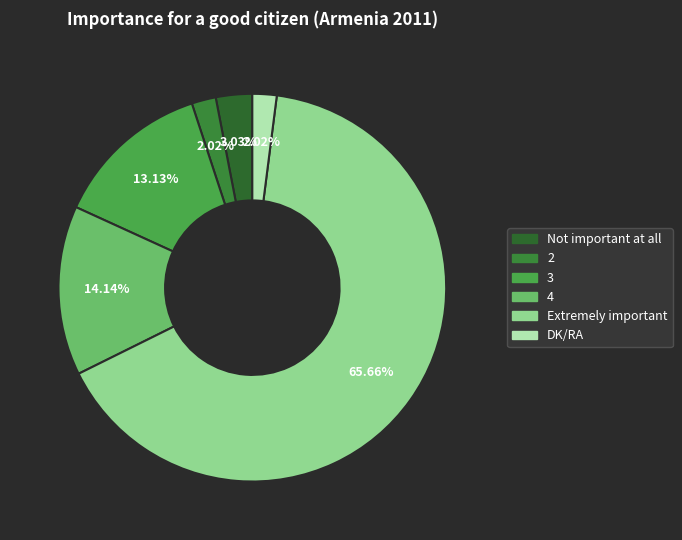

What is the total percentage of 3 and 4?

27.3%